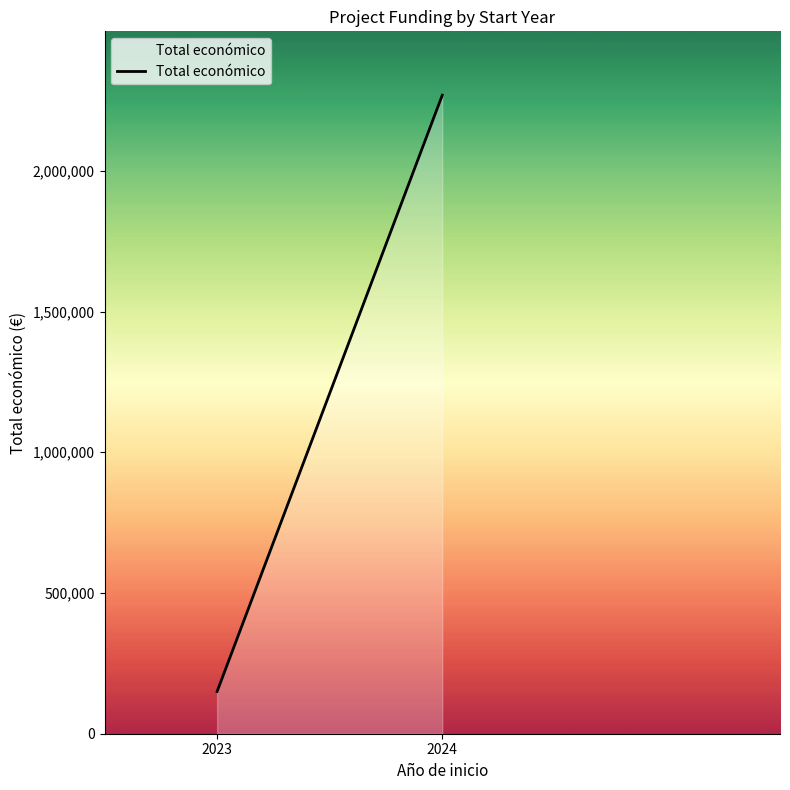

Approximately how many times larger is the value at 2024 compared to 2023?

15.1